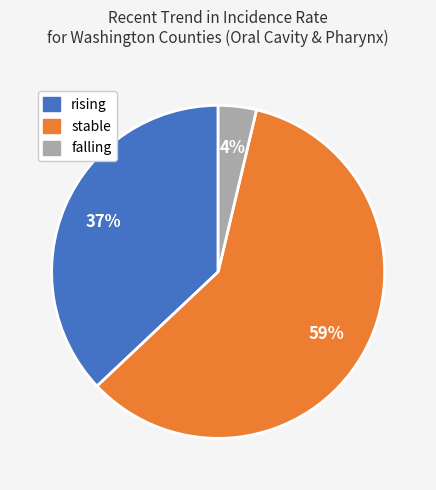

Is the sum of stable and rising greater than half?

Yes